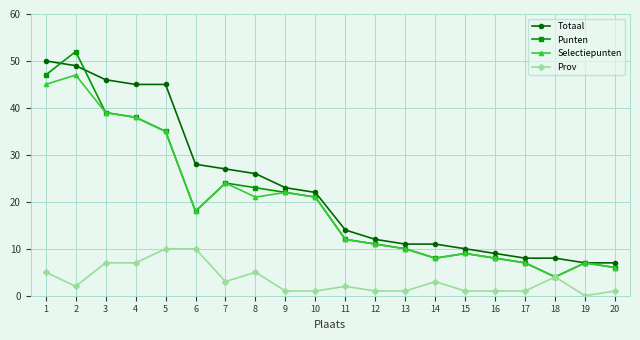

What is the greatest value displayed?

52